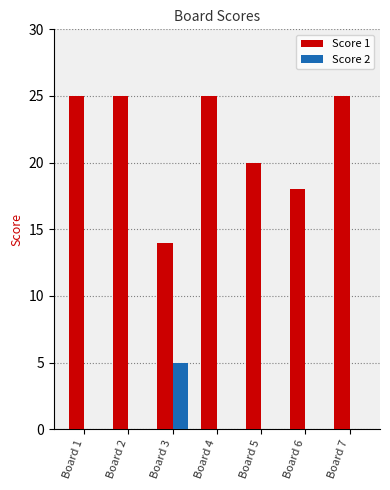

Reading left to right, transcribe all the data shown in this chart.

Score 1: 25	25	14	25	20	18	25
Score 2: 0	0	5	0	0	0	0